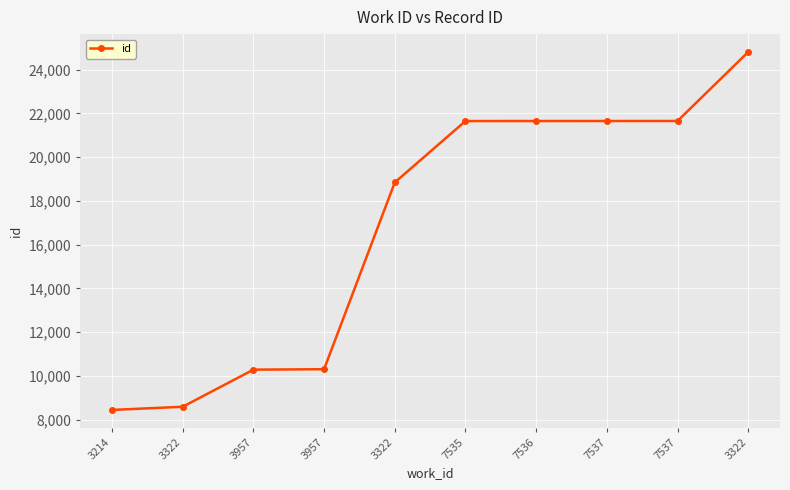

Count the number of data series in this chart.

1